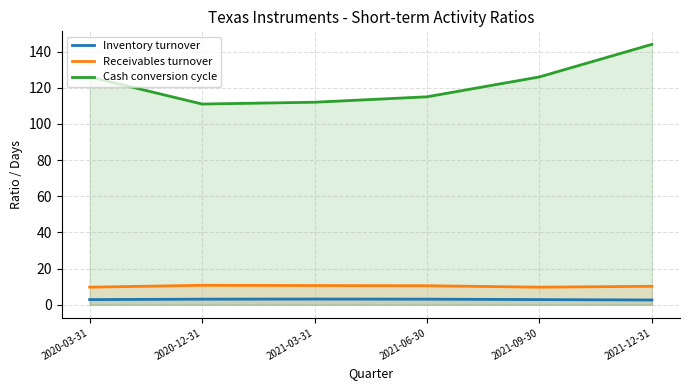

True or false: Inventory turnover and Cash conversion cycle cross at least once.

False